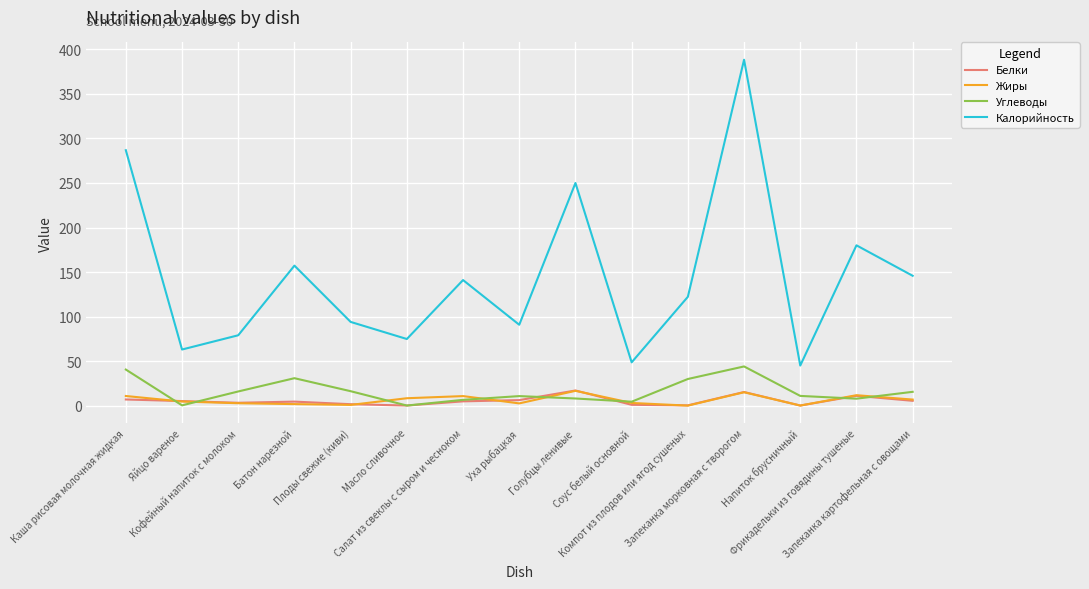

What is the maximum value for Жиры?

16.6